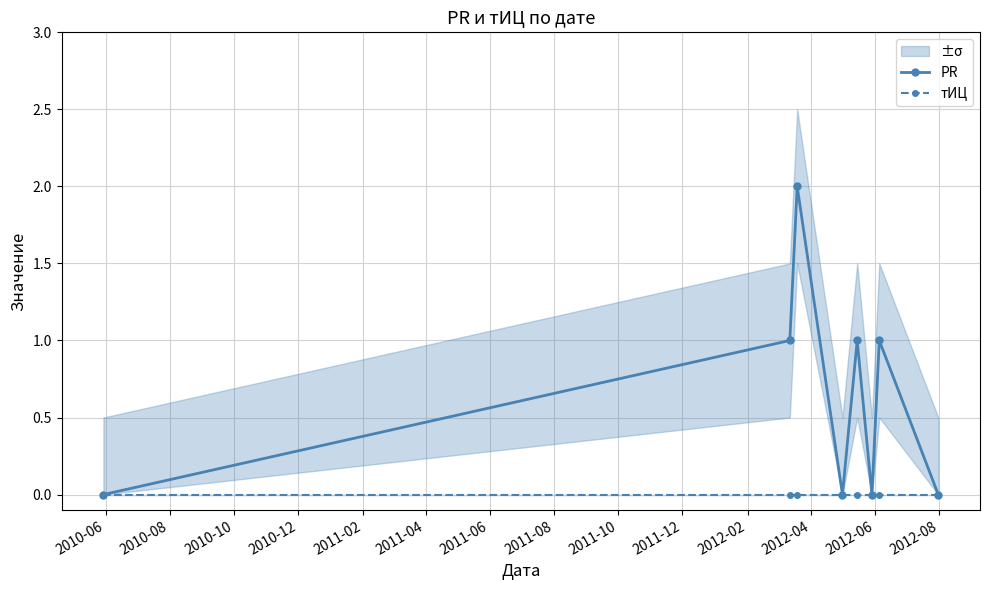

In PR, how many points are lower than both neighbors (excluding endpoints)?

2